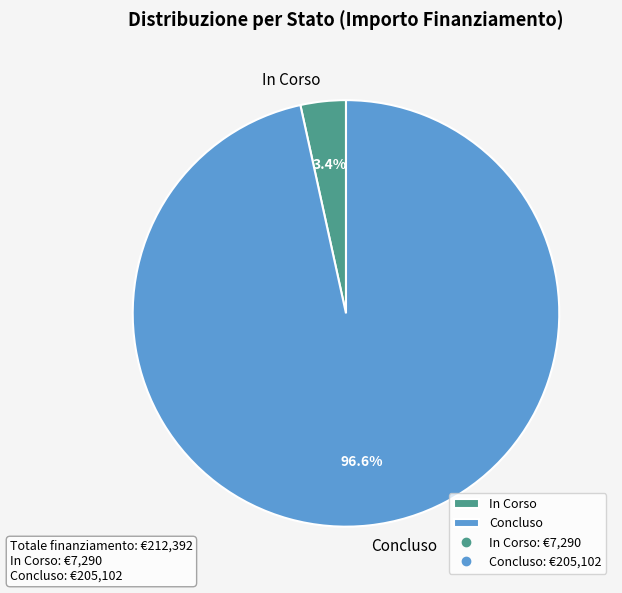

Combined, what portion of the pie is In Corso and Concluso?

100.0%